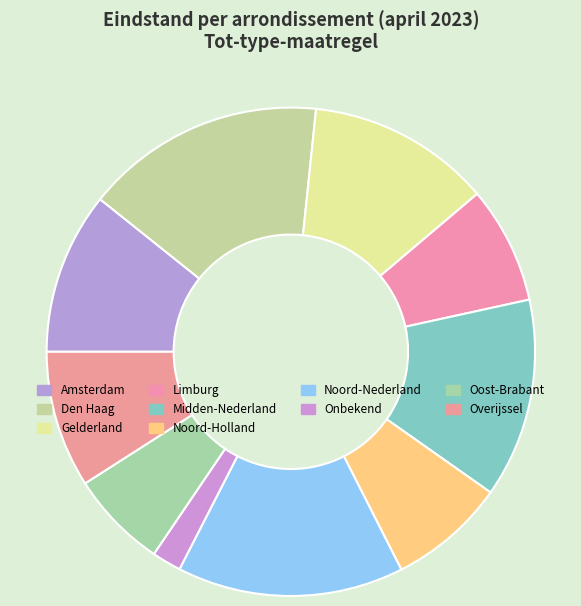

How many slices are in this pie chart?

10